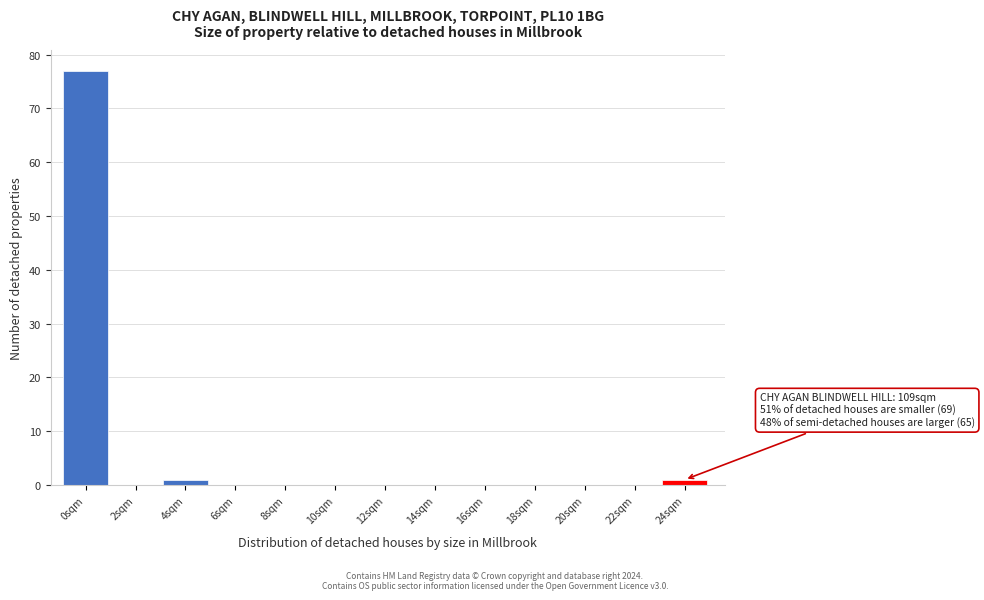

Reading left to right, list all the values displayed in this chart.

0sqm=77	2sqm=0	4sqm=1	6sqm=0	8sqm=0	10sqm=0	12sqm=0	14sqm=0	16sqm=0	18sqm=0	20sqm=0	22sqm=0	24sqm=1